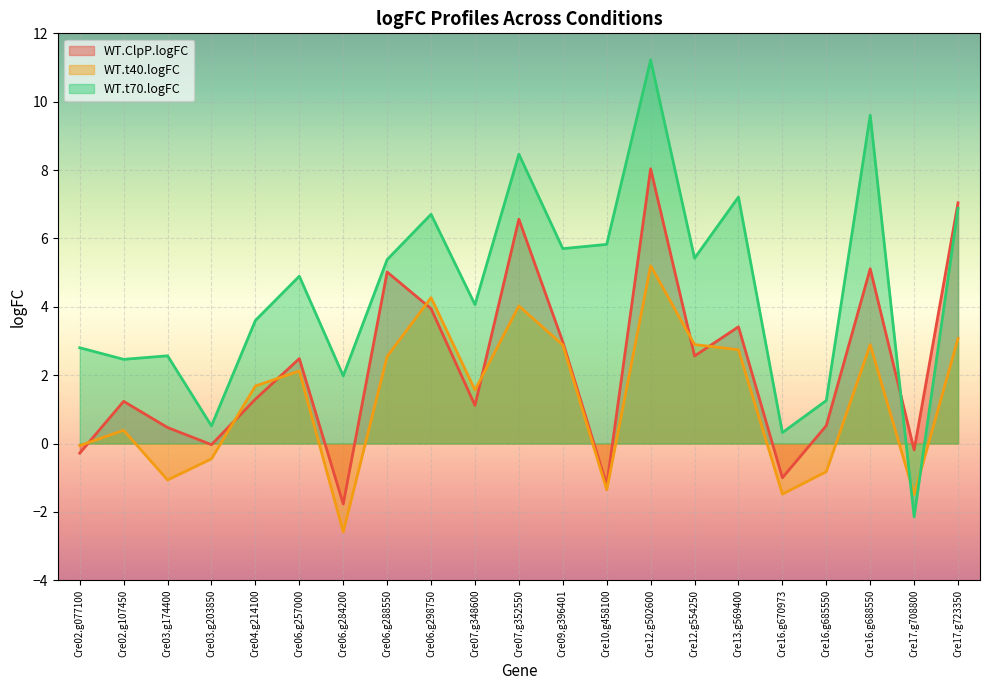

Rank the series at Cre02.g077100 from lowest to highest value.

WT.ClpP.logFC, WT.t40.logFC, WT.t70.logFC